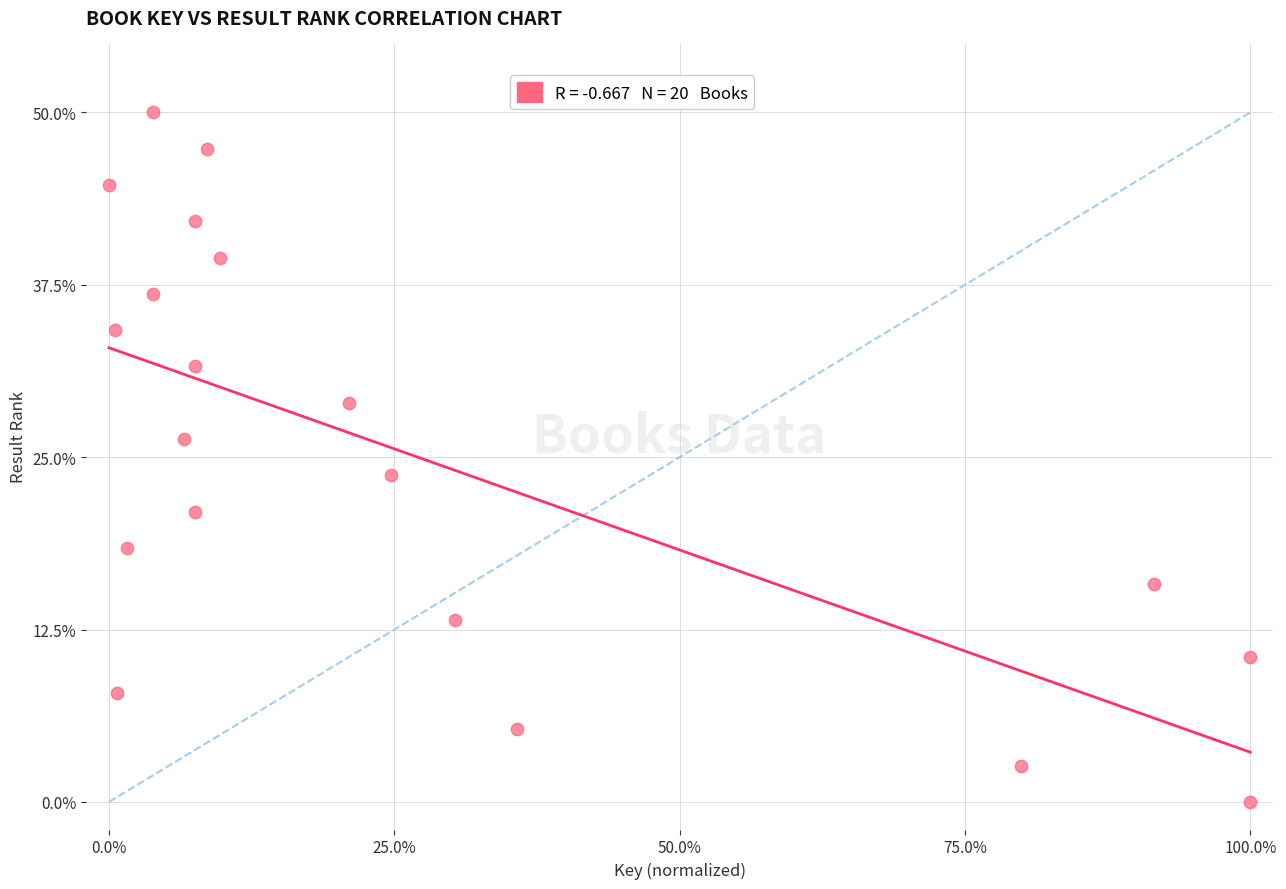

What is the range of Y values (max minus min)?

50.0